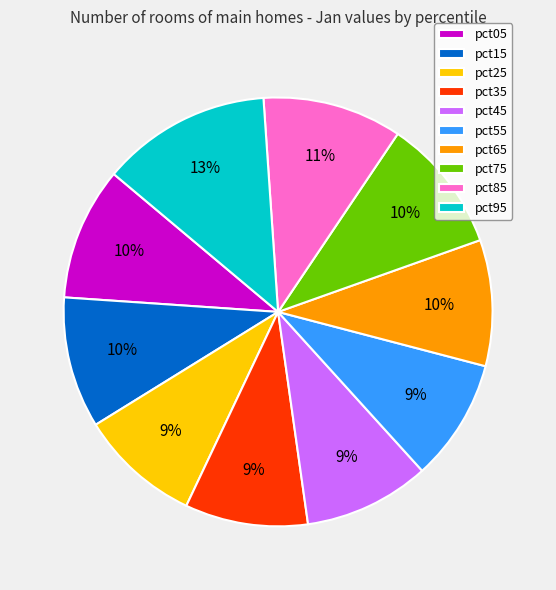

Which category has the biggest portion of the pie?

pct95